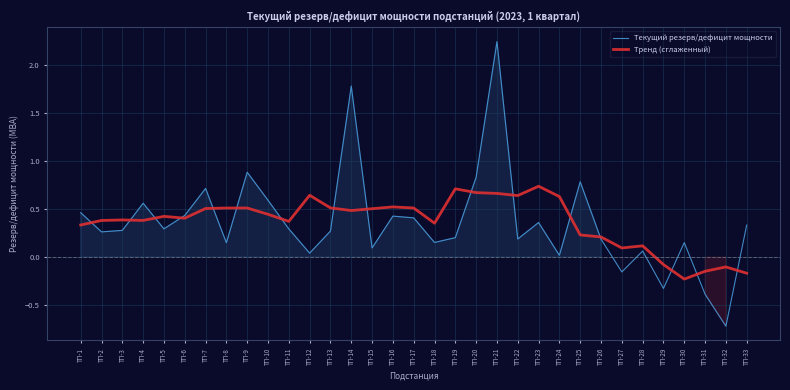

Reading right to left, extract all data points from this chart.

Текущий резерв/дефицит мощности: 0.3	-0.7	-0.4	0.2	-0.3	0.1	-0.2	0.2	0.8	0.0	0.4	0.2	2.2	0.8	0.2	0.2	0.4	0.4	0.1	1.8	0.3	0.0	0.3	0.6	0.9	0.1	0.7	0.4	0.3	0.6	0.3	0.3	0.5
Тренд (сглаженный): -0.2	-0.1	-0.1	-0.2	-0.1	0.1	0.1	0.2	0.2	0.6	0.7	0.6	0.7	0.7	0.7	0.4	0.5	0.5	0.5	0.5	0.5	0.6	0.4	0.4	0.5	0.5	0.5	0.4	0.4	0.4	0.4	0.4	0.3